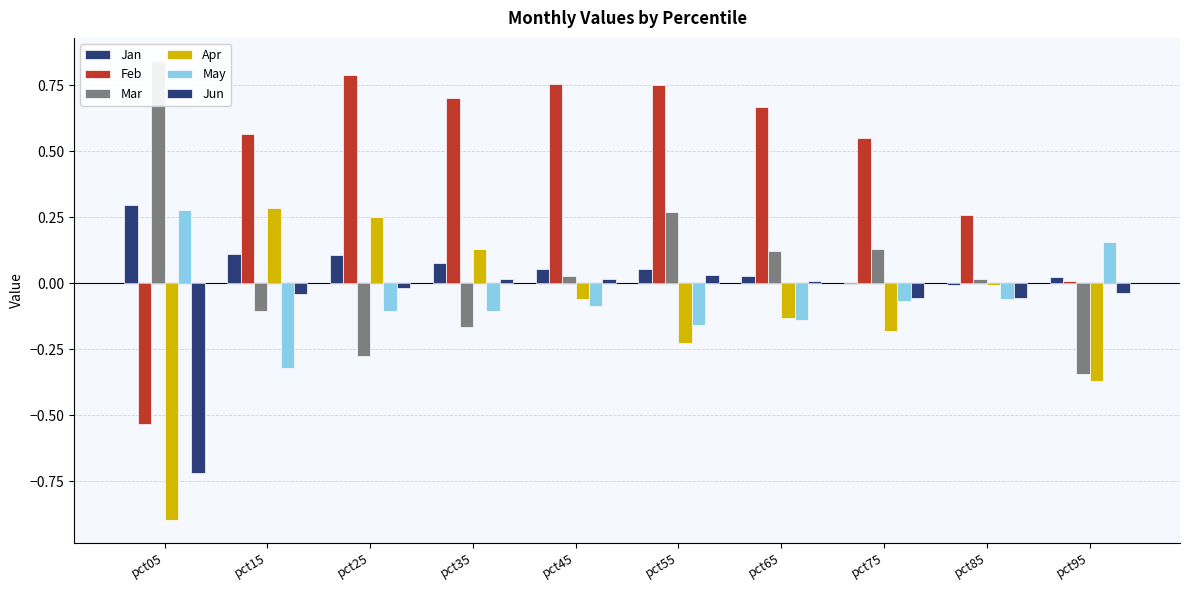

Which has a higher value, pct05 or pct85?

pct05